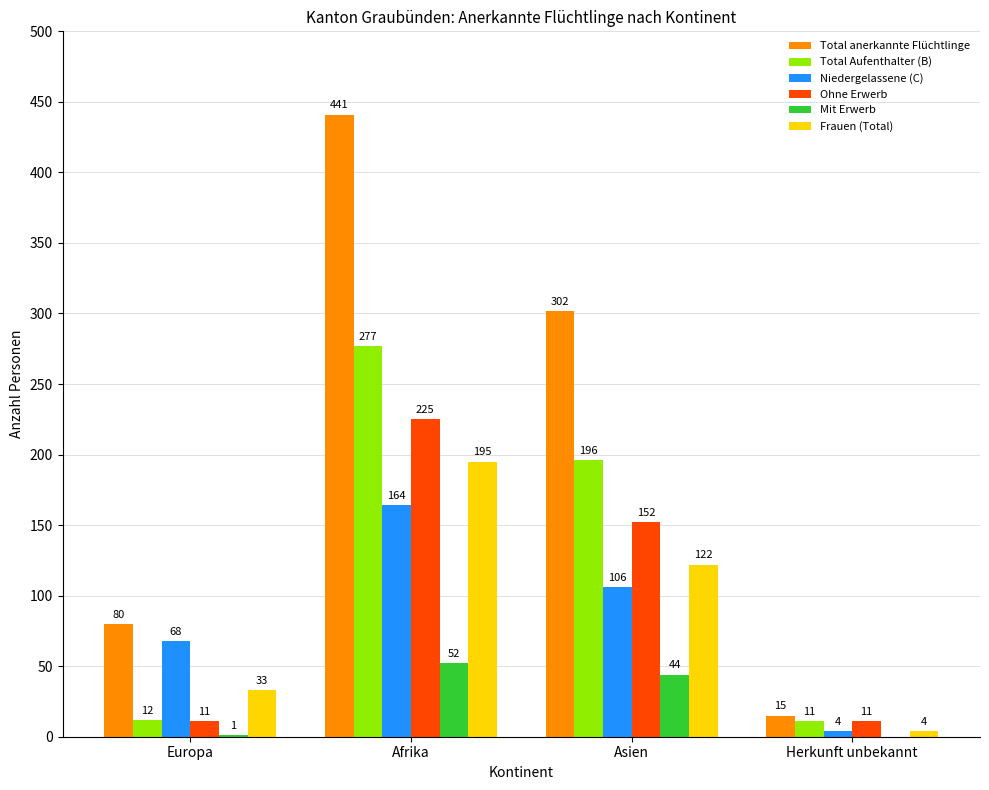

Is it true that Mit Erwerb equals 52 at Afrika?

True